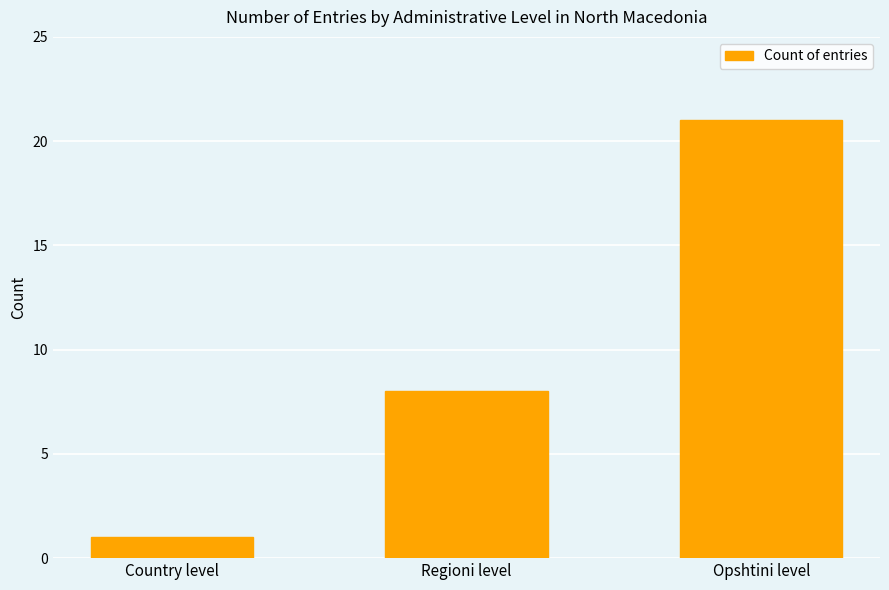

Reading right to left, extract all data points from this chart.

Opshtini level=21	Regioni level=8	Country level=1